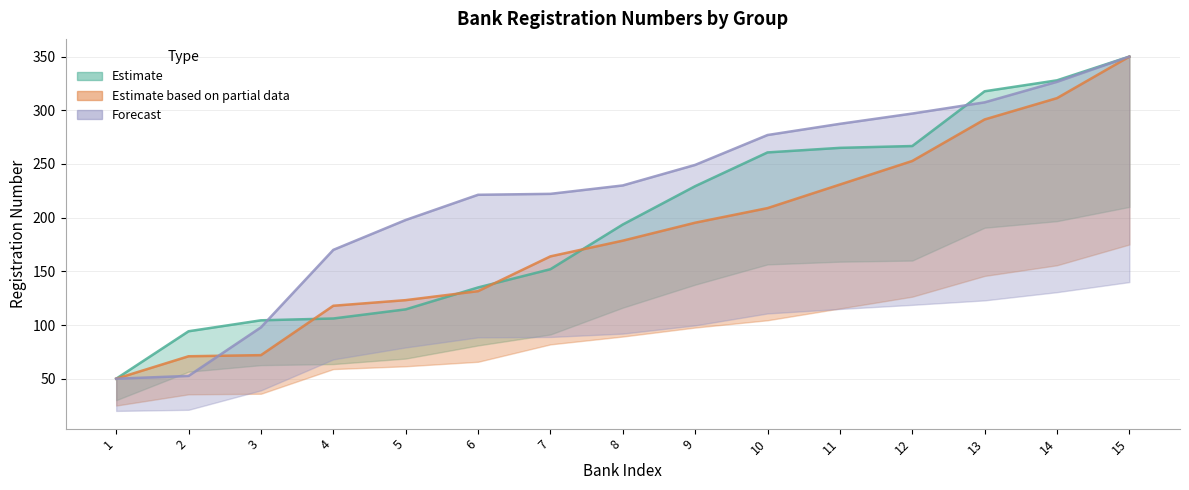

Reading left to right, transcribe all the data shown in this chart.

Estimate: 50.0	94.2	104.4	106.1	114.6	135.0	152.0	193.6	229.3	260.8	265.0	266.7	317.7	327.9	350.0
Estimate based on partial data: 50.0	70.9	72.0	117.9	123.2	131.5	163.9	178.6	195.3	208.9	230.8	252.8	291.5	311.3	350.0
Forecast: 50.0	52.6	97.8	170.0	197.8	221.3	222.2	230.0	249.1	277.0	287.4	297.0	307.4	326.5	350.0